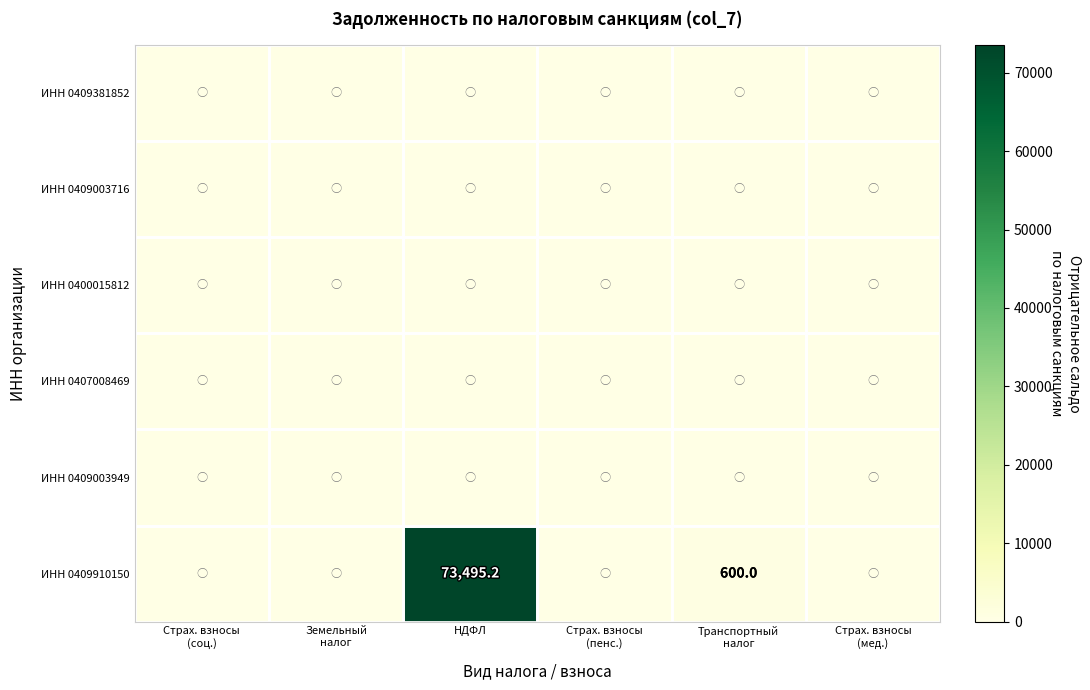

List the labels in order of ИНН 0409003949 value, largest first.

Страх. взносы (соц.), Земельный налог, НДФЛ, Страх. взносы (пенс.), Транспортный налог, Страх. взносы (мед.)